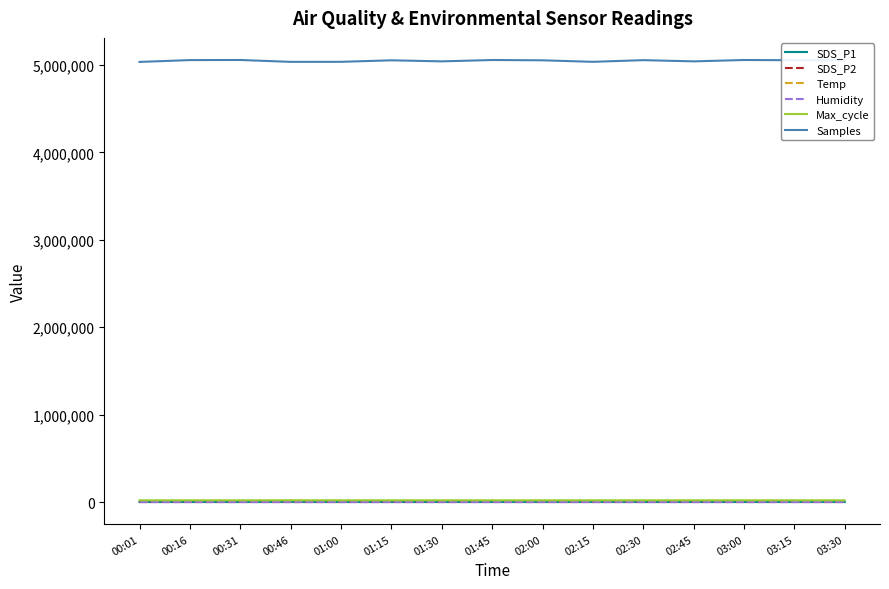

Which series has the largest total across all categories?

Samples